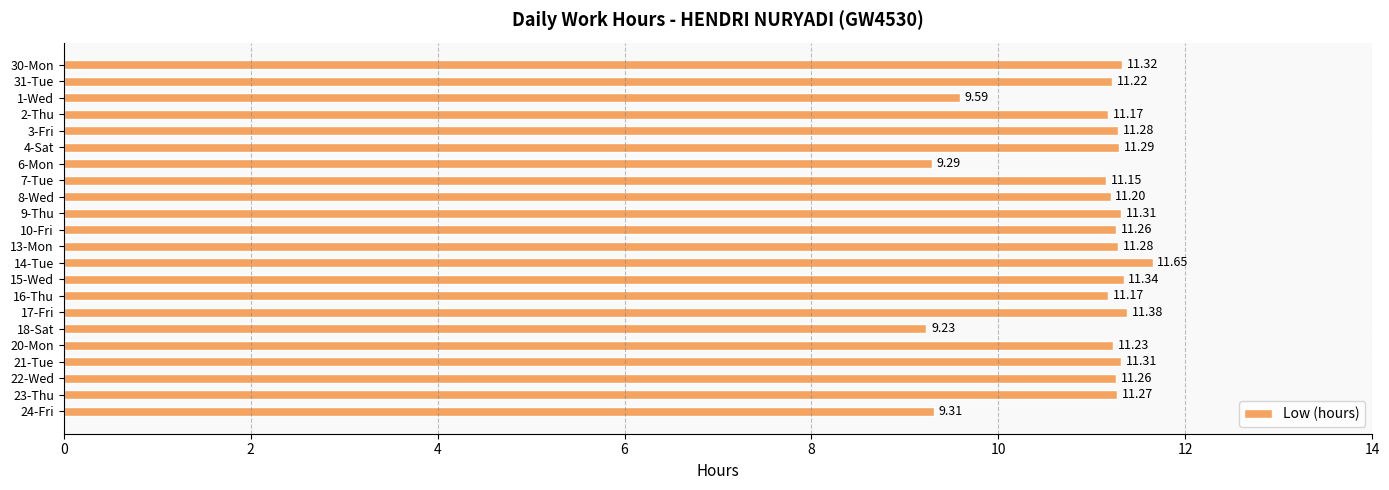

What is the sum of all values?

240.5